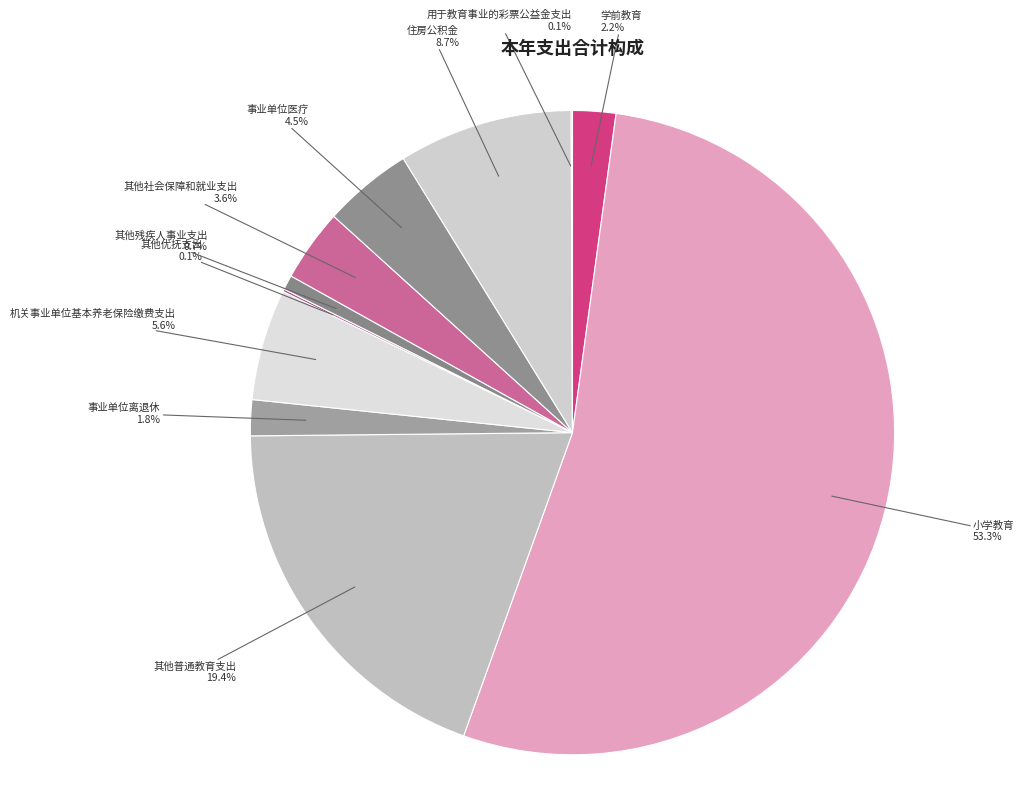

Approximately how many times larger is the value at 其他普通教育支出 compared to 其他残疾人事业支出?

26.4